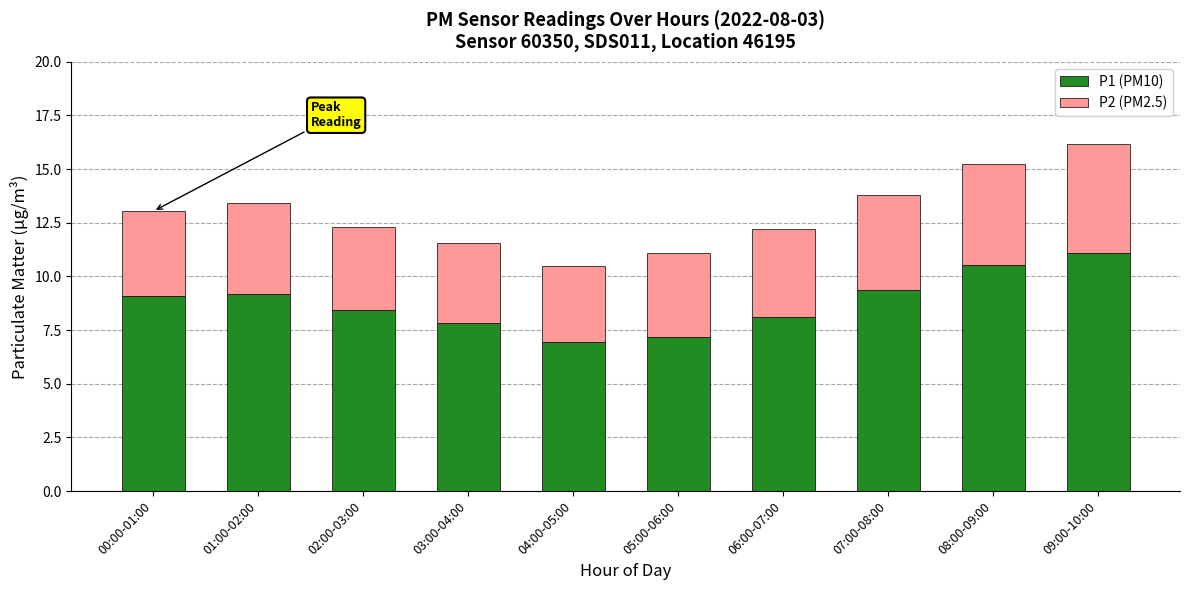

What is the value of the P1 (PM10) bar at the 2nd from the left?

9.2